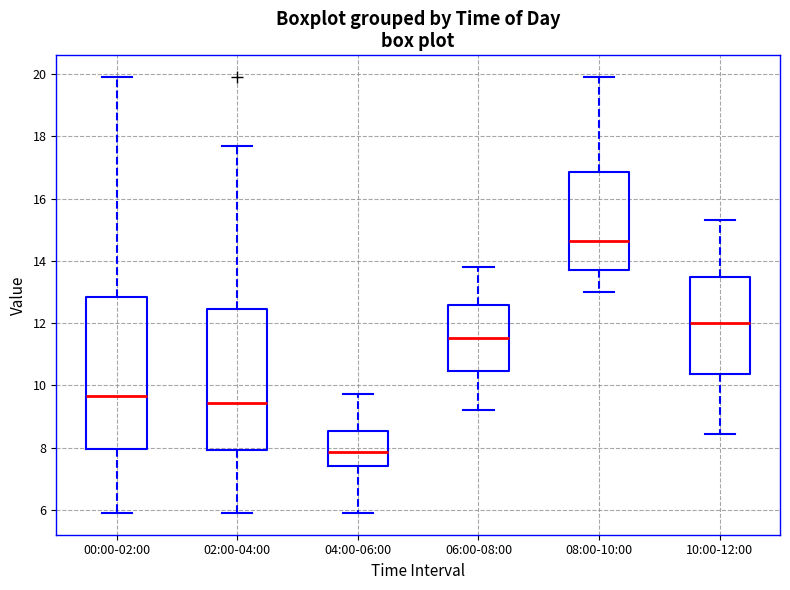

Where is the lower edge of the box for 06:00-08:00 on the y-axis? The values are not printed on the chart, so give them approximately, as read against the axis.

10.4